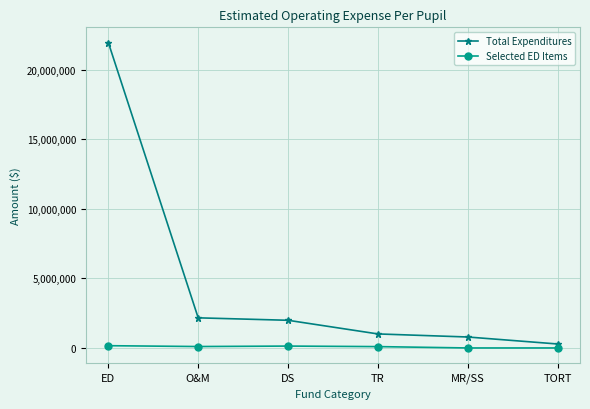

Which series has the largest total across all categories?

Total Expenditures